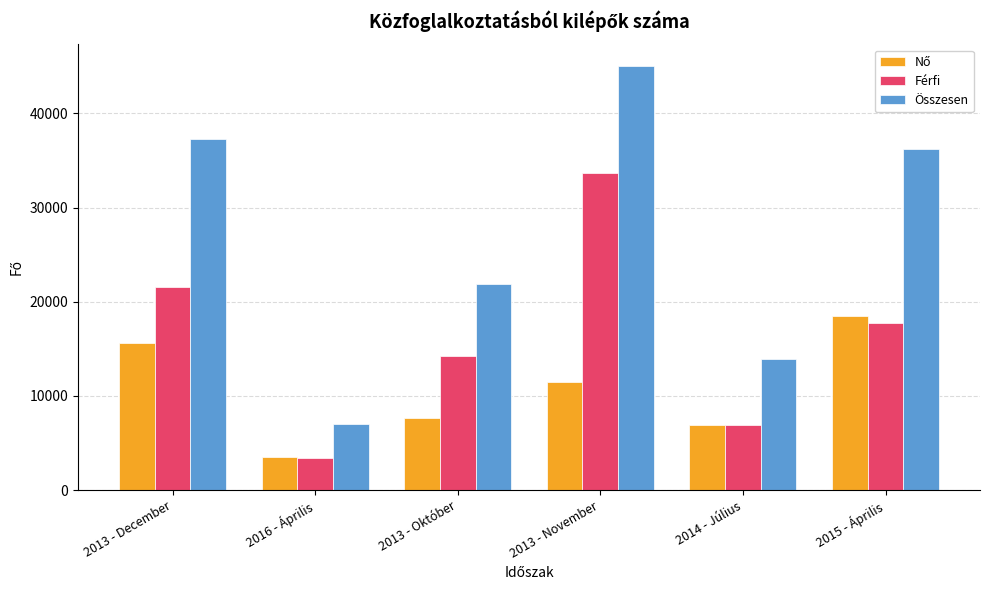

What is the average value of the Összesen series?

26890